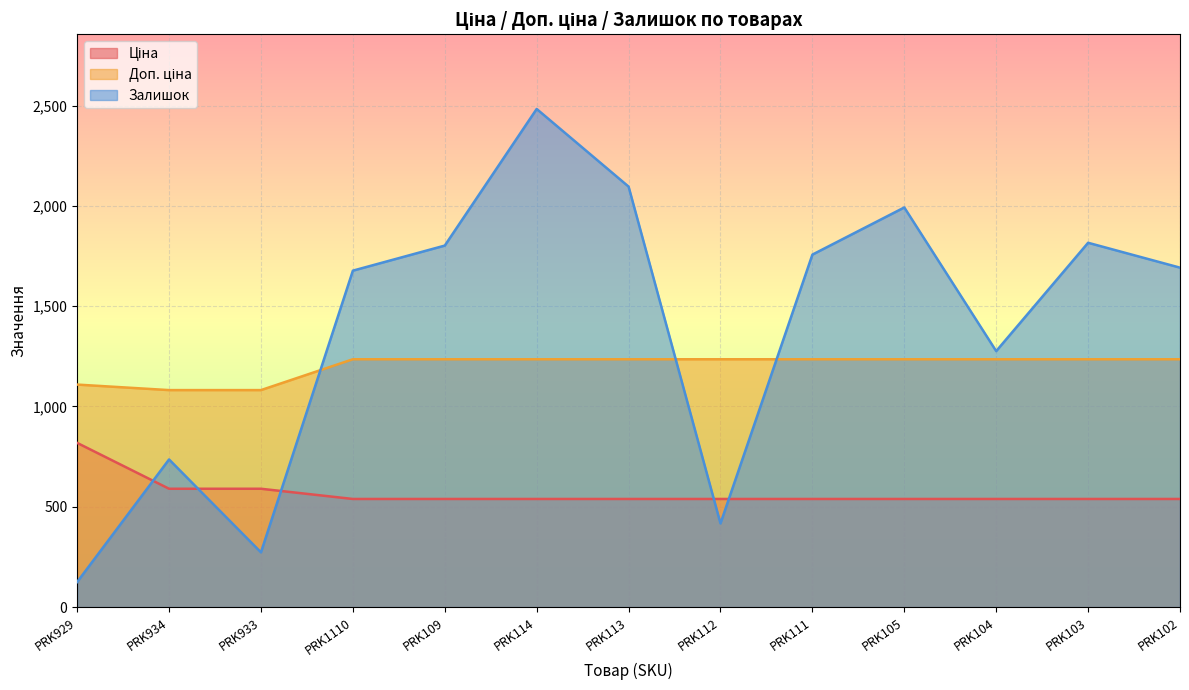

How many interior local peaks does the Залишок series have?

4